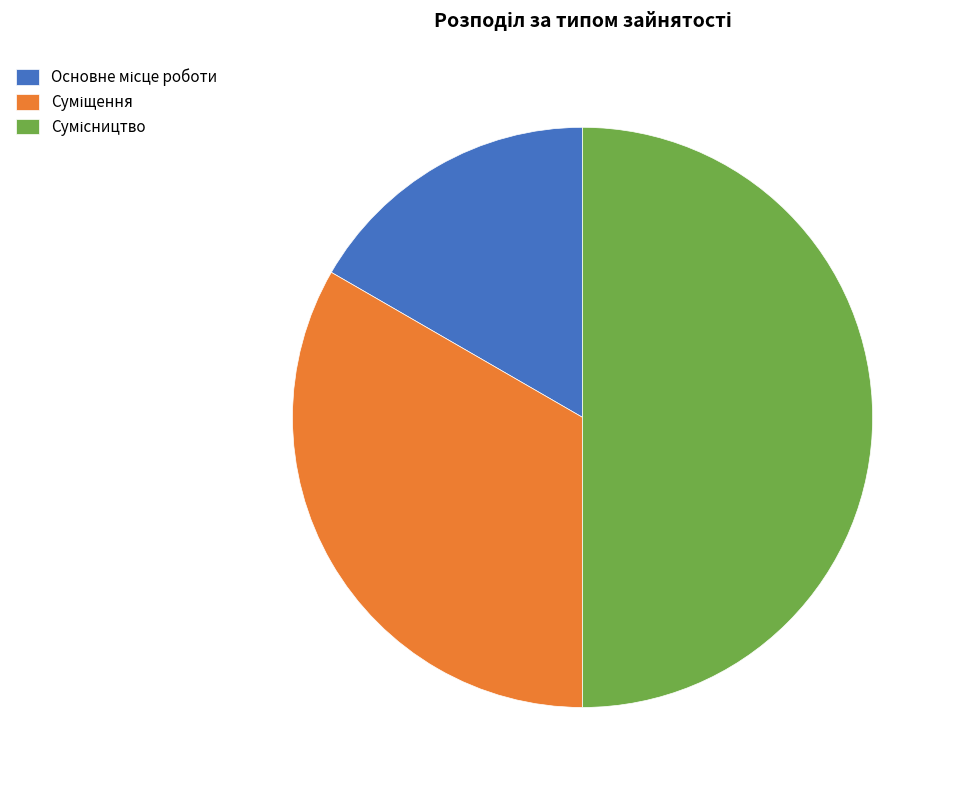

To the nearest percent, what percentage of the pie is Сумісництво?

50%